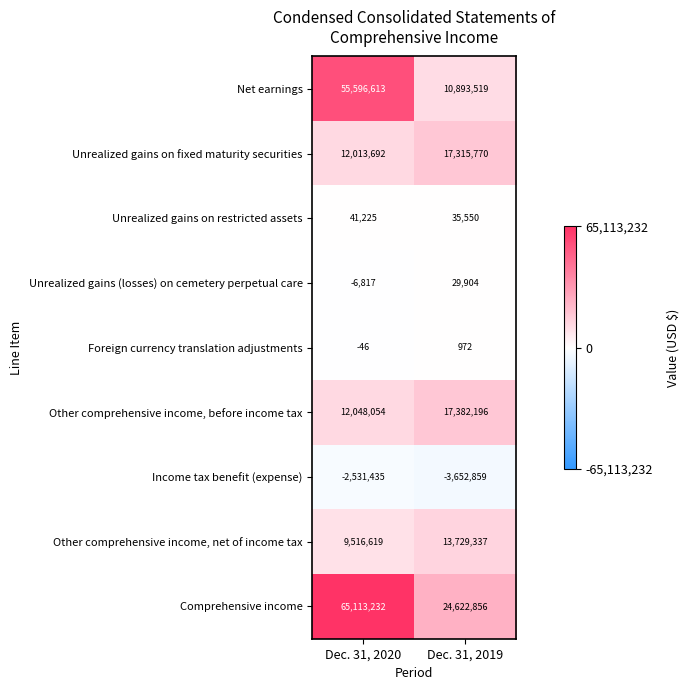

Reading left to right, list all the values displayed in this chart.

Net earnings: 55596613	10893519
Unrealized gains on fixed maturity securities: 12013692	17315770
Unrealized gains on restricted assets: 41225	35550
Unrealized gains (losses) on cemetery perpetual care: -6817	29904
Foreign currency translation adjustments: -46	972
Other comprehensive income, before income tax: 12048054	17382196
Income tax benefit (expense): -2531435	-3652859
Other comprehensive income, net of income tax: 9516619	13729337
Comprehensive income: 65113232	24622856